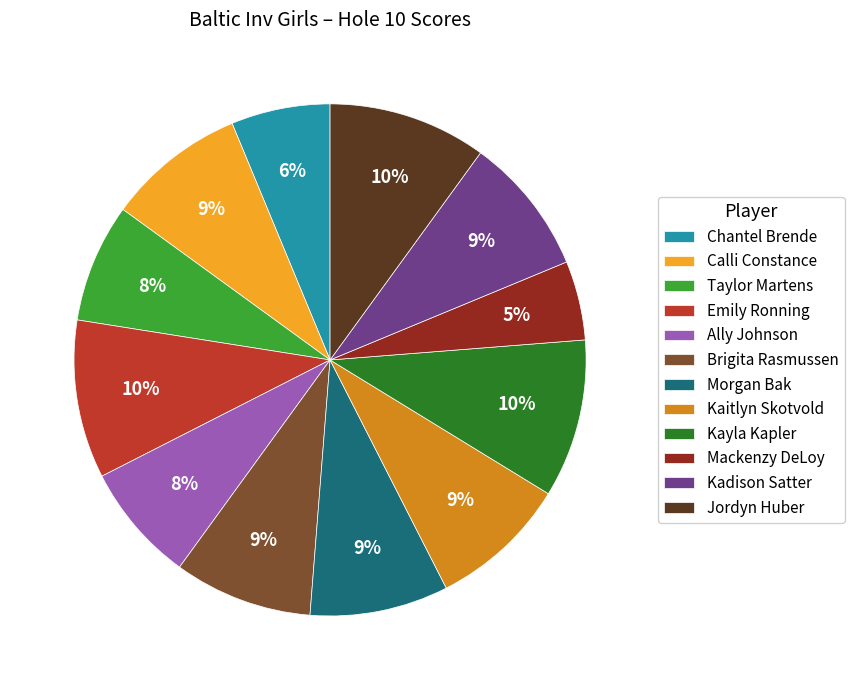

The Mackenzy DeLoy slice represents 5% of the pie. True or false?

True